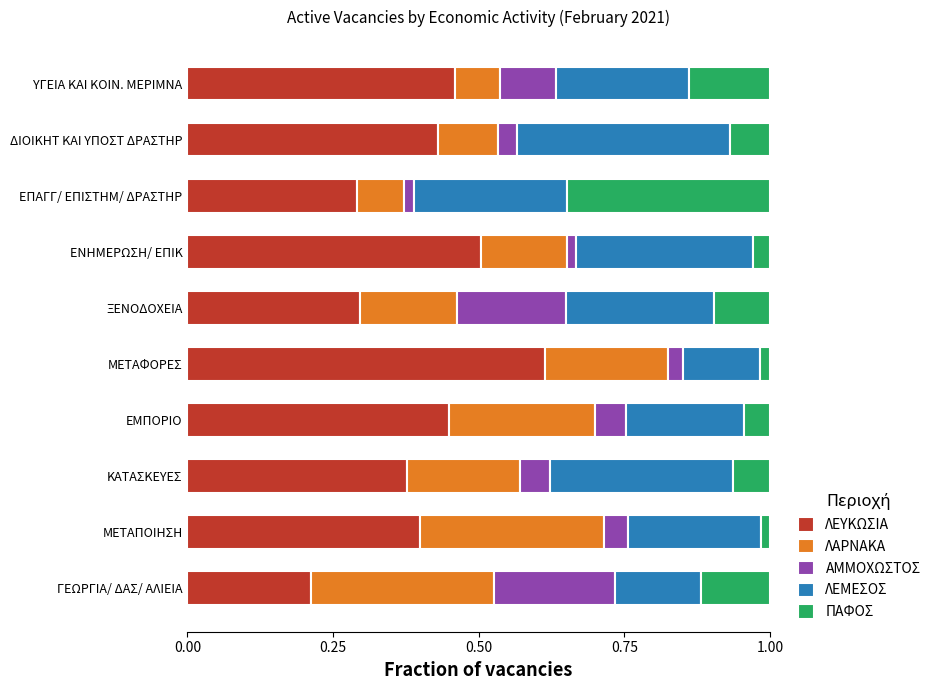

How many ΛΕΥΚΩΣΙΑ values are between 0 and 1?

10